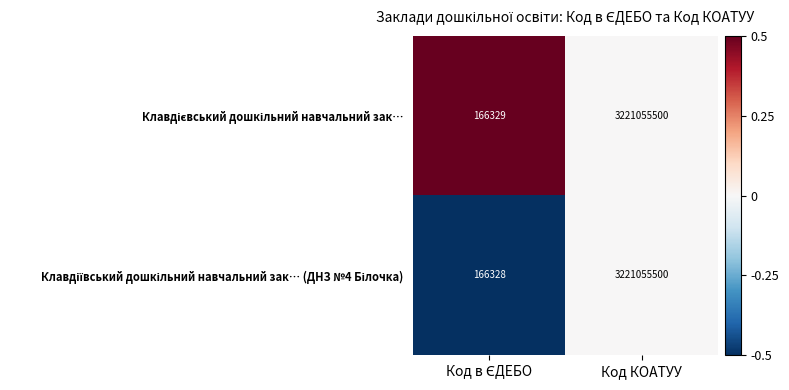

What is the maximum value shown in the chart?

3221055500